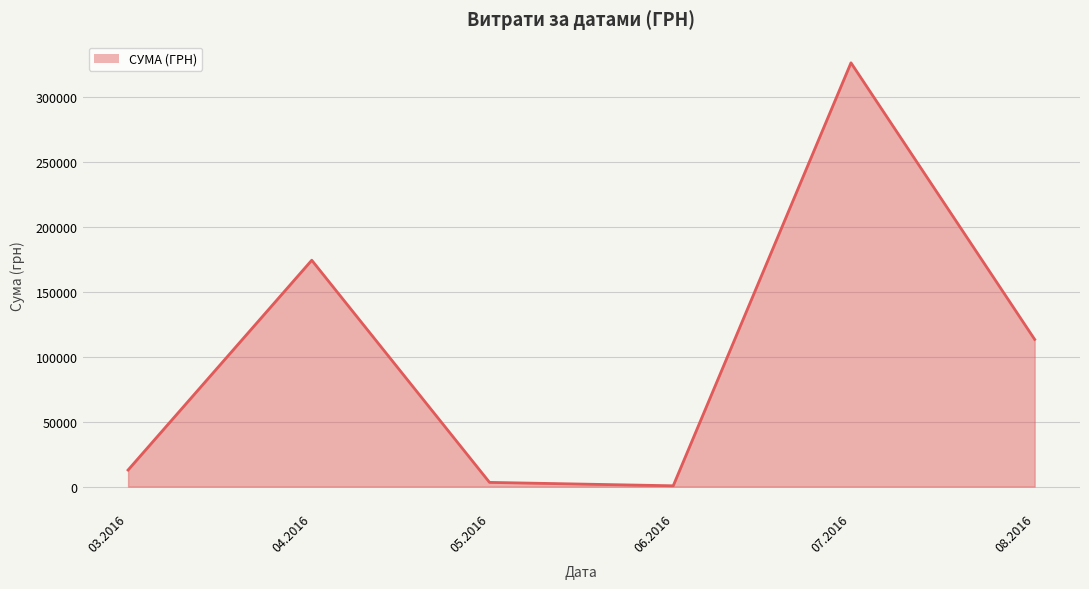

Count the number of categories in the chart.

6